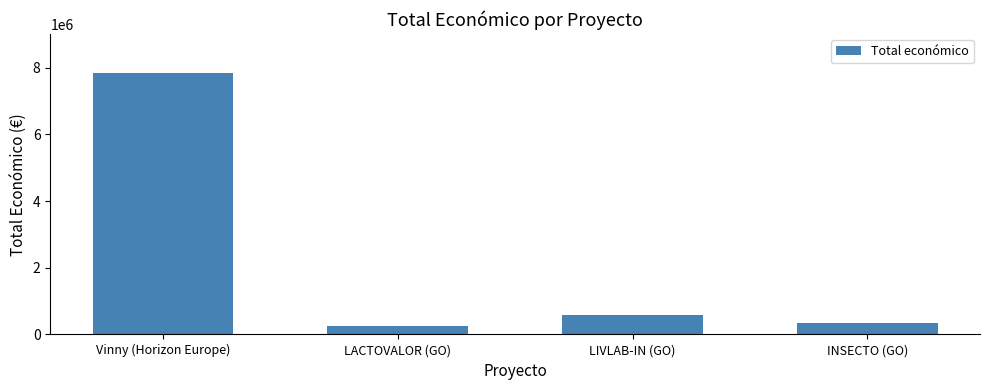

Which label corresponds to the largest value in the chart?

Vinny (Horizon Europe)